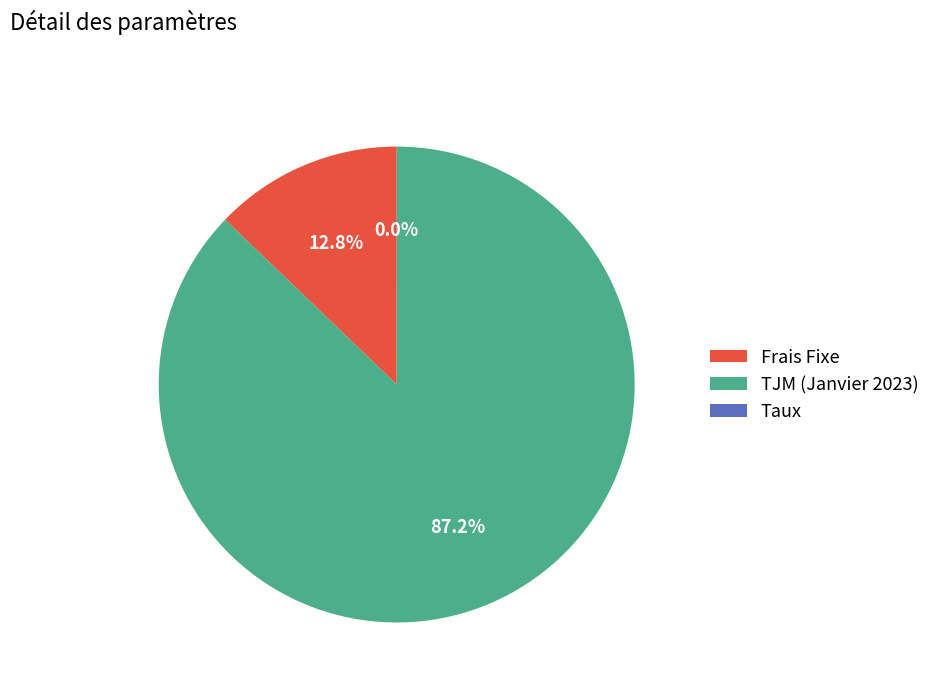

Which slice is the largest?

TJM (Janvier 2023)